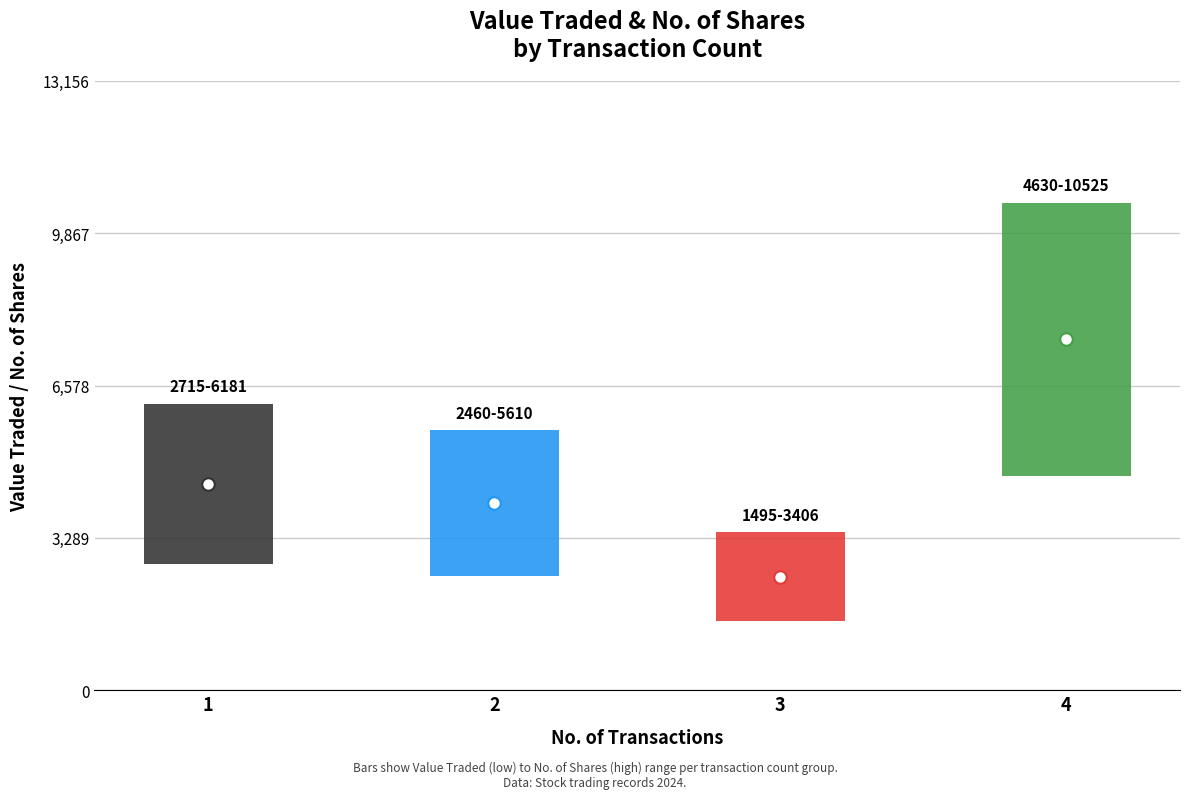

Rank the series by their maximum value, from highest to lowest.

No. of Shares, Value Traded